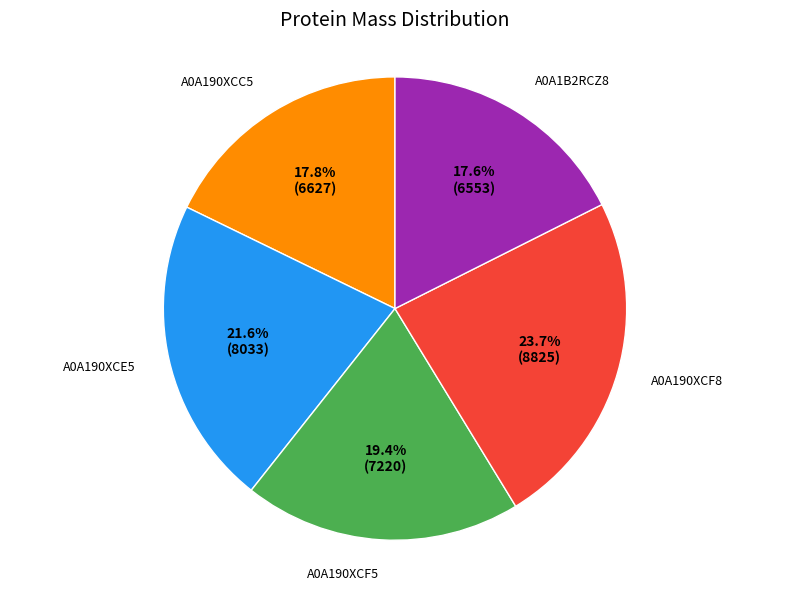

Combined, what portion of the pie is A0A190XCF5 and A0A190XCC5?

37.2%